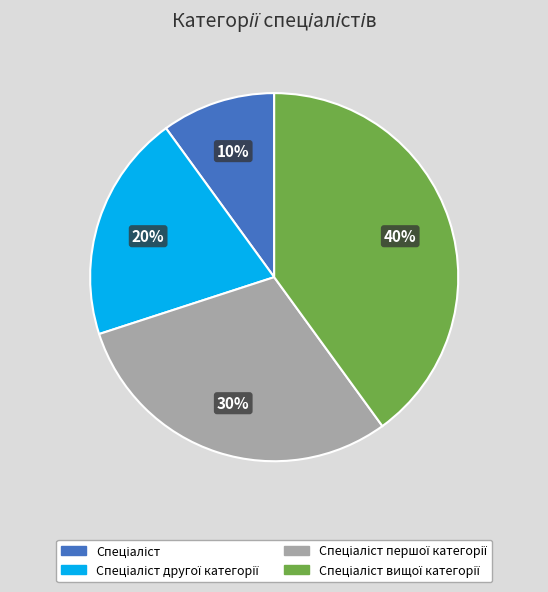

Is there a majority slice in this chart?

No